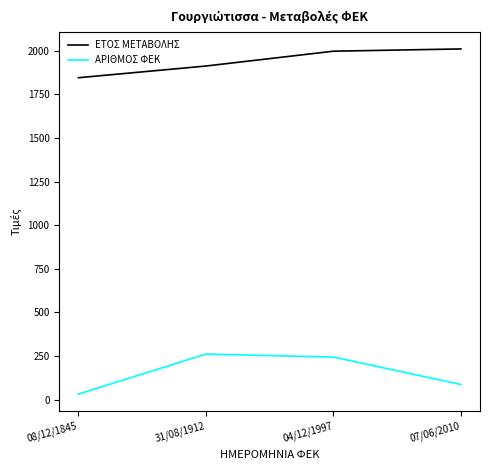

True or false: ΕΤΟΣ ΜΕΤΑΒΟΛΗΣ and ΑΡΙΘΜΟΣ ΦΕΚ intersect in this chart.

False